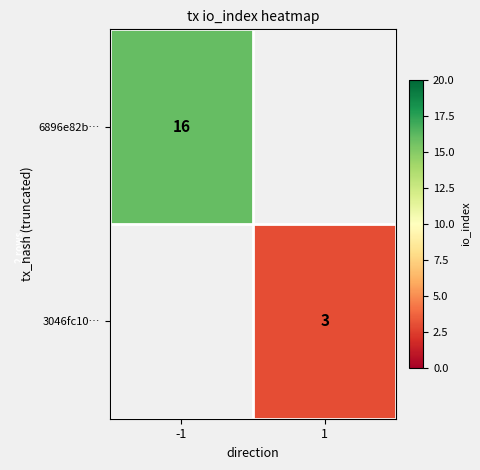

Is the value of 6896e82b… at -1 greater than the value of 3046fc10… at 1?

Yes